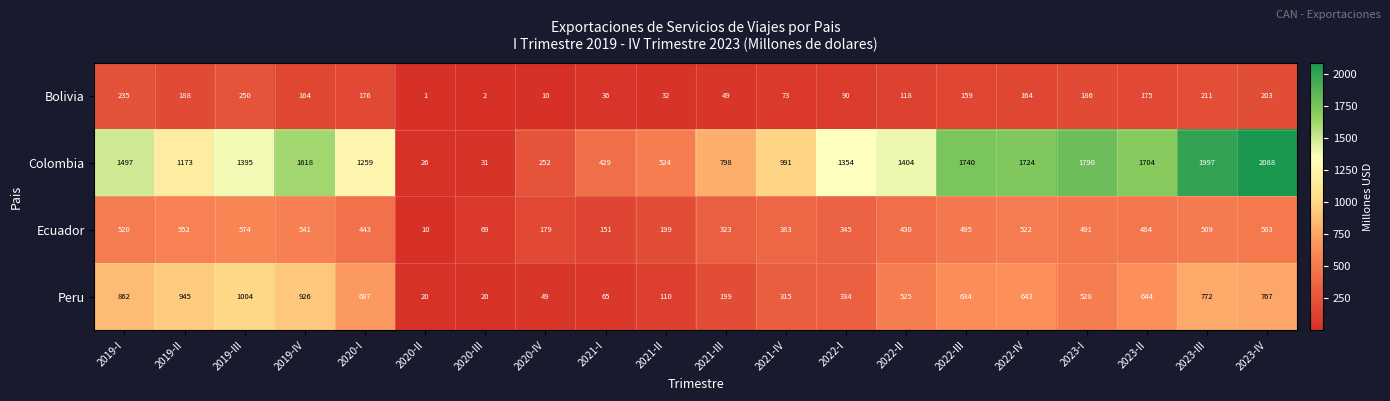

What is the difference between the highest and lowest values at 2023-I?

1604